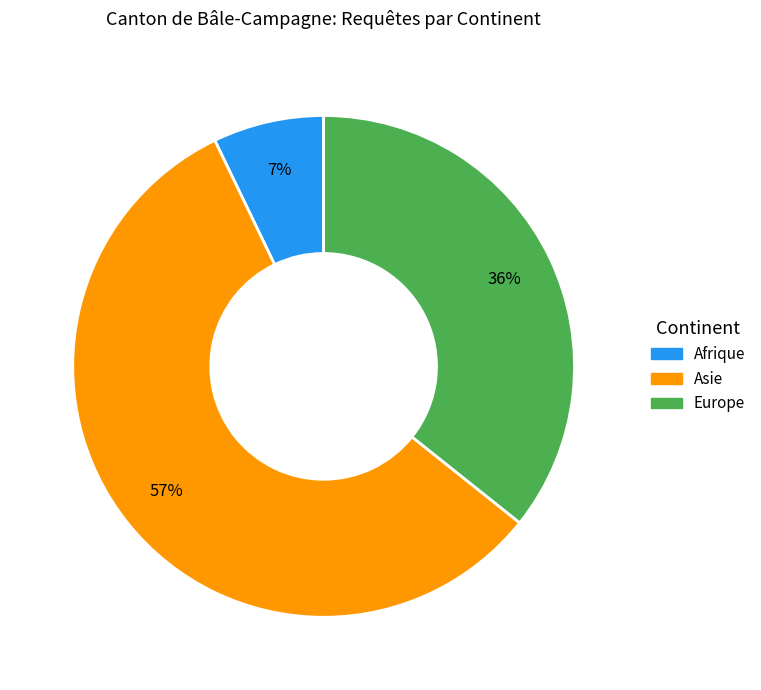

To the nearest percent, what is the difference between the Asie and Europe slice percentages?

21%